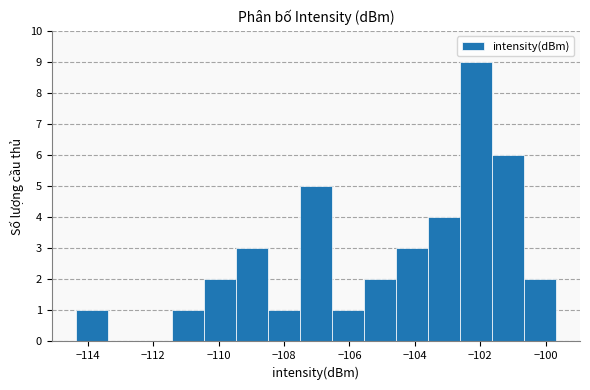

Over which range of the x-axis is the bar tallest?

-102.6 to -101.6